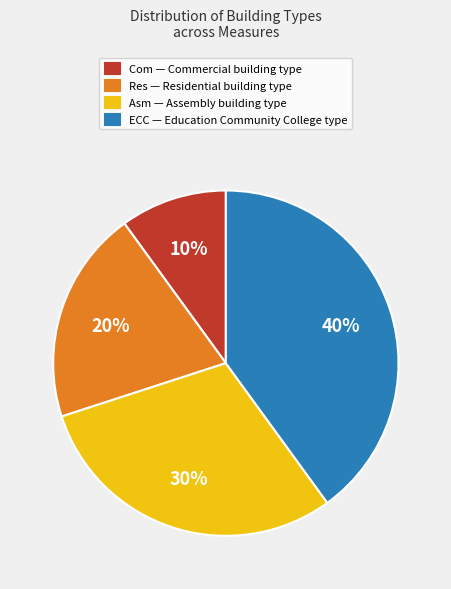

To the nearest percent, what is the difference between the ECC and Res slice percentages?

20%